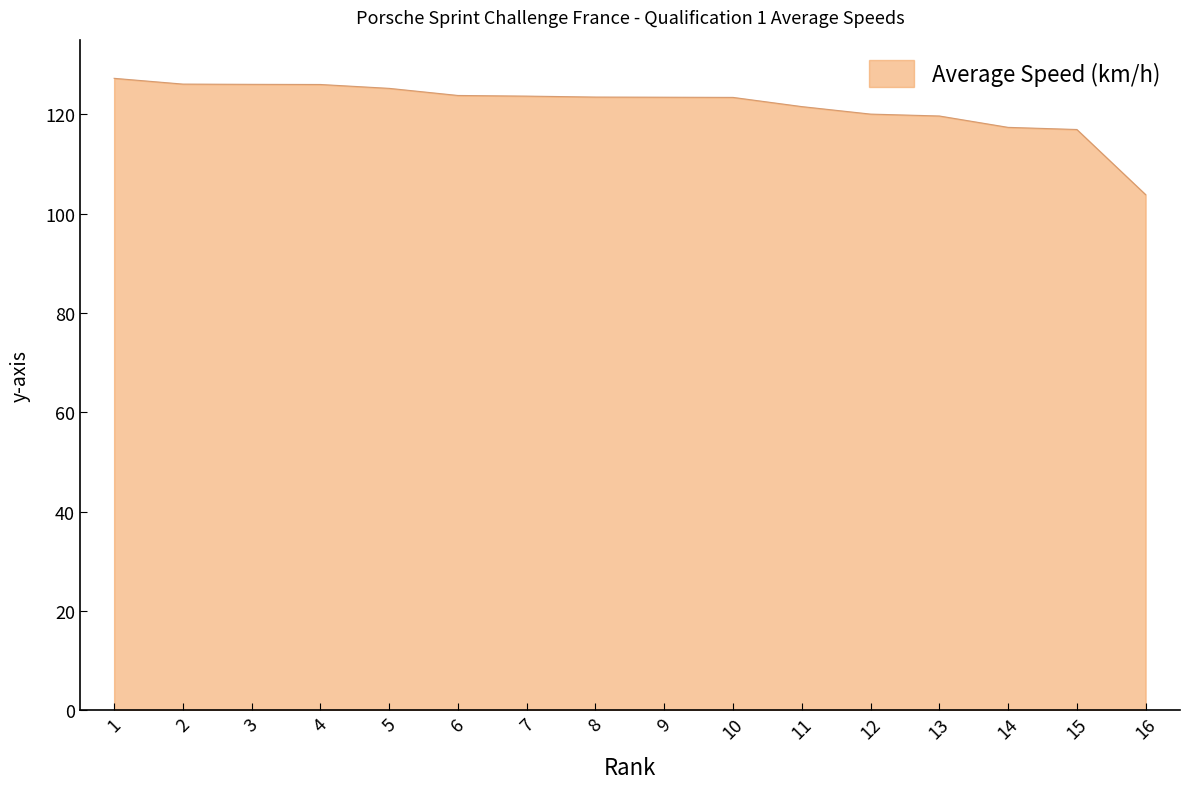

What value does the data have at 5?

125.2